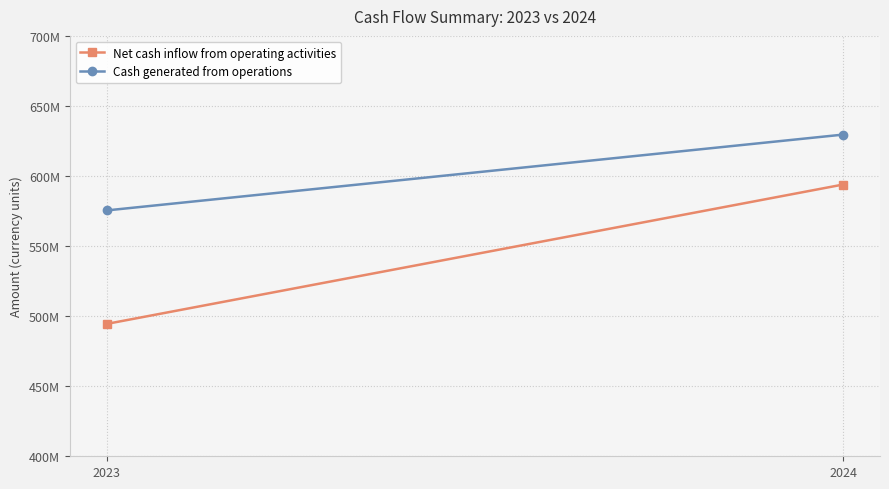

Which series has the largest total across all categories?

Cash generated from operations